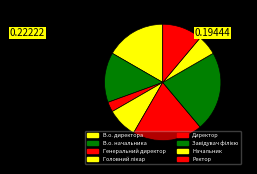

Rank the categories by value from lowest to highest.

Генеральний директор, Начальник, Головний лікар, Ректор, В.о. начальника, В.о. директора, Директор, Завідувач філією